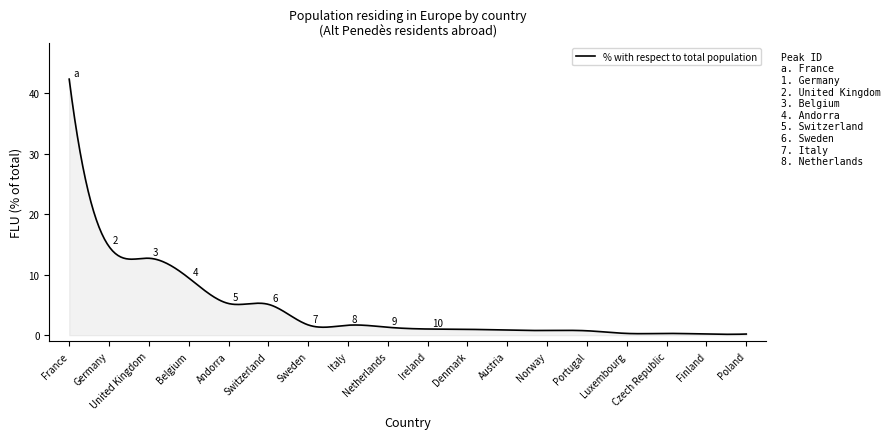

What is the difference between the maximum and minimum values?

42.2